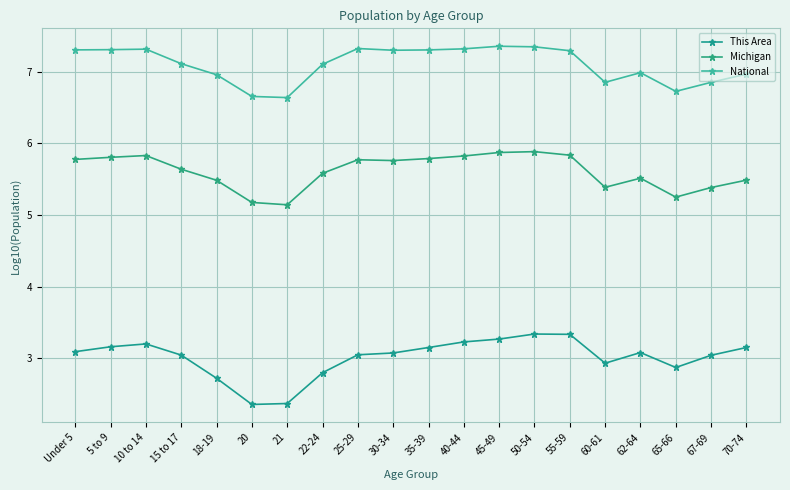

What is the value of the Michigan point at the 5th from the left?

5.5